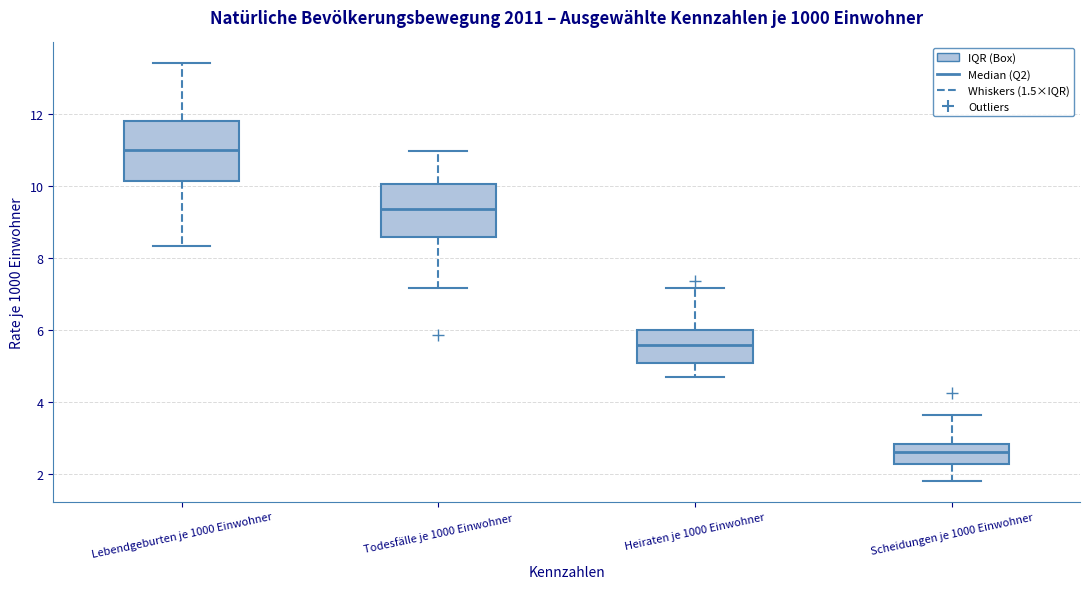

Where does the median line of the box for Todesfälle je 1000 Einwohner sit on the y-axis? The values are not printed on the chart, so give them approximately, as read against the axis.

9.4